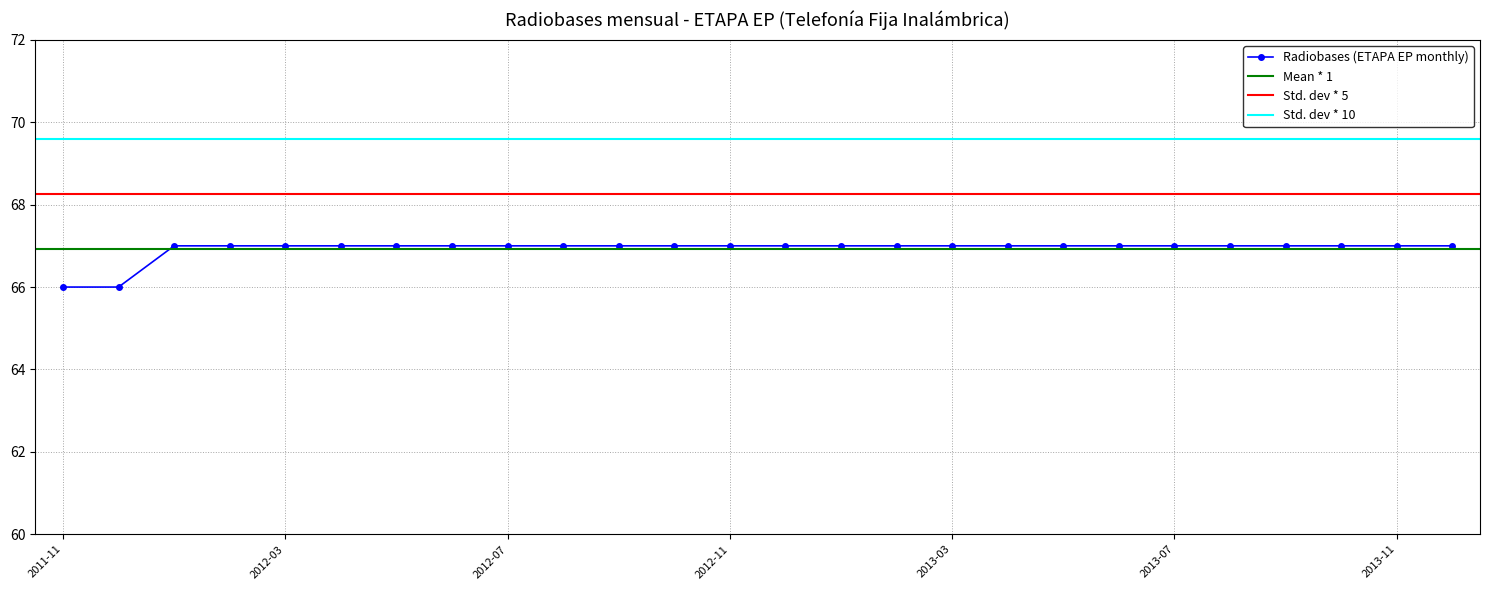

What is the sum of all values?

1740